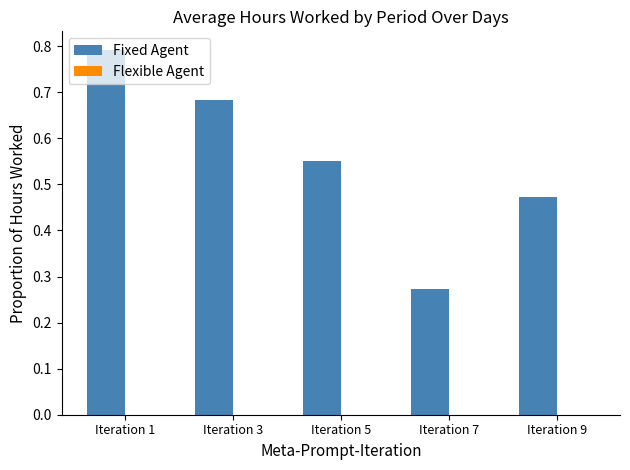

Does the chart contain stacked bars?

No